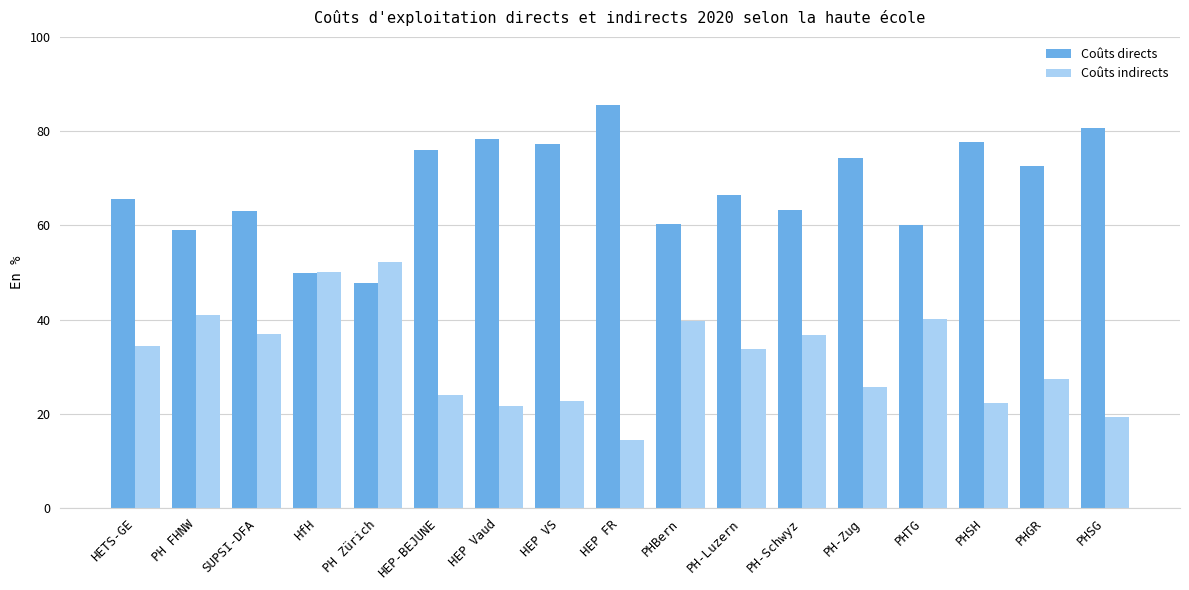

What is the sum of the Coûts directs values at SUPSI-DFA and PH-Schwyz?

126.3